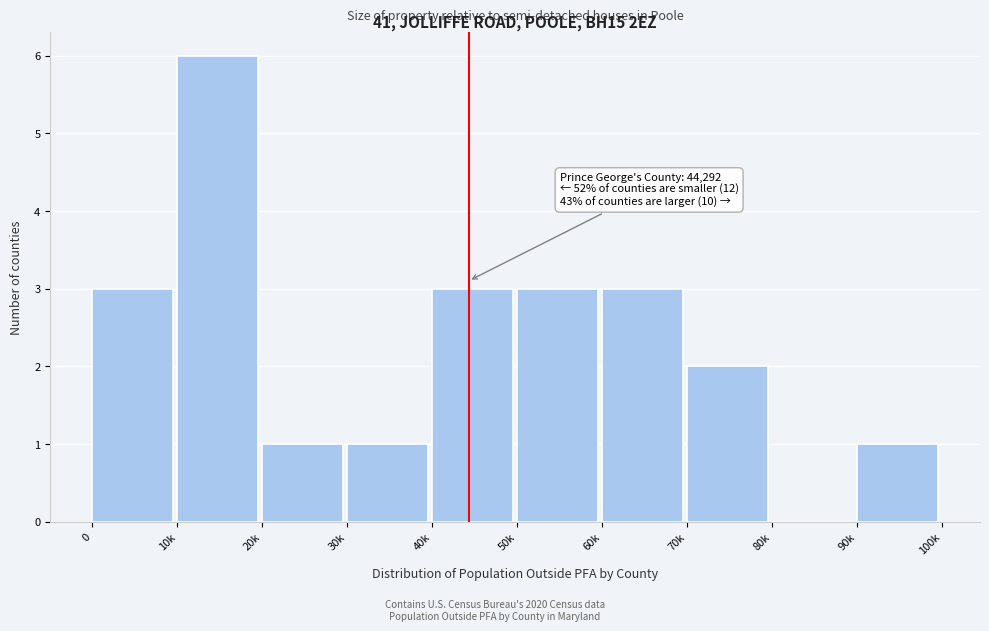

Reading left to right, transcribe all the data shown in this chart.

0=3	10k=6	20k=1	30k=1	40k=3	50k=3	60k=3	70k=2	80k=0	90k=1